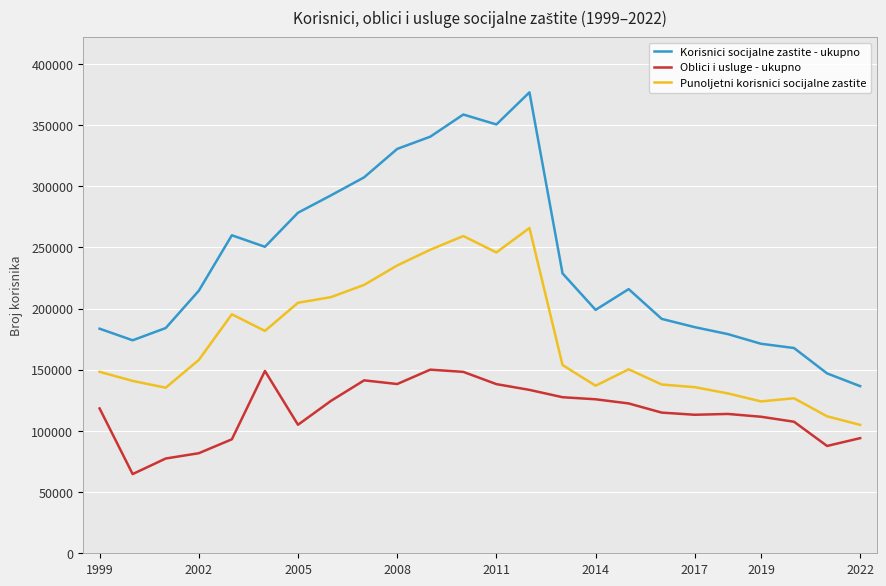

Which series has the largest total across all categories?

Korisnici socijalne zastite - ukupno